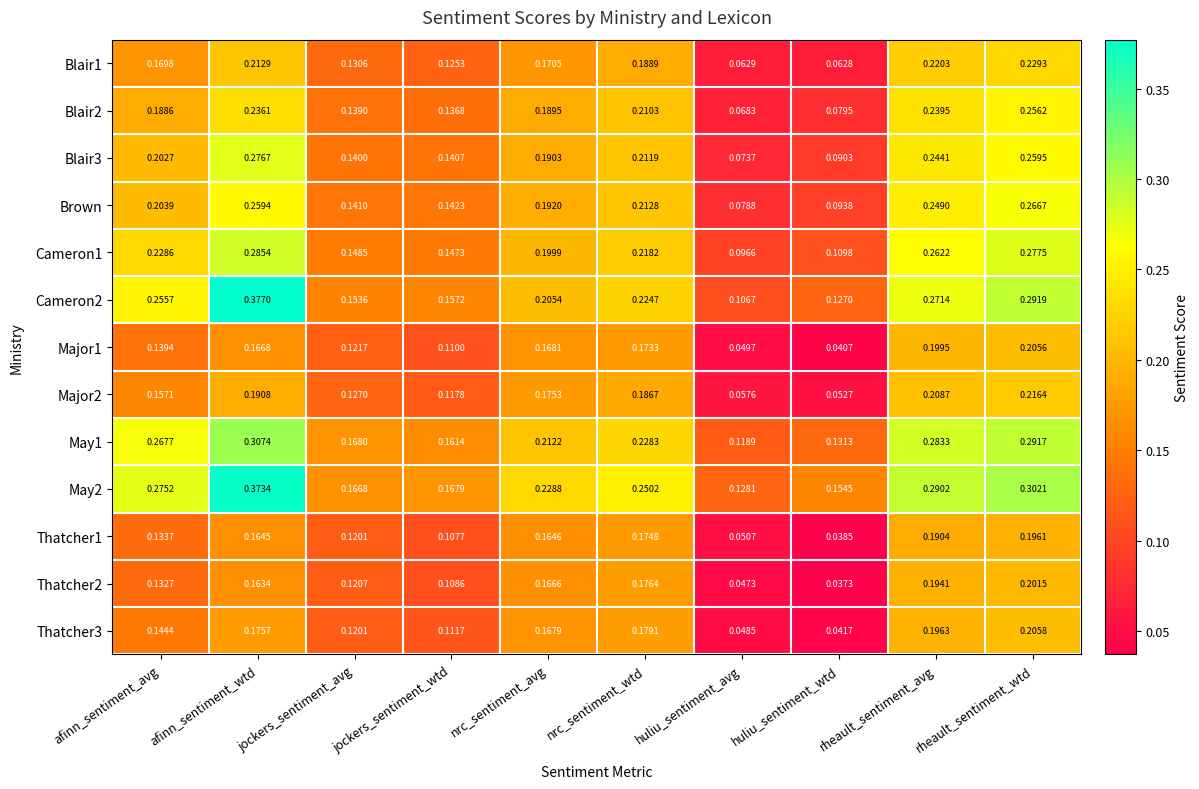

Is the value of Cameron2 at nrc_sentiment_avg greater than the value of May1 at jockers_sentiment_wtd?

Yes